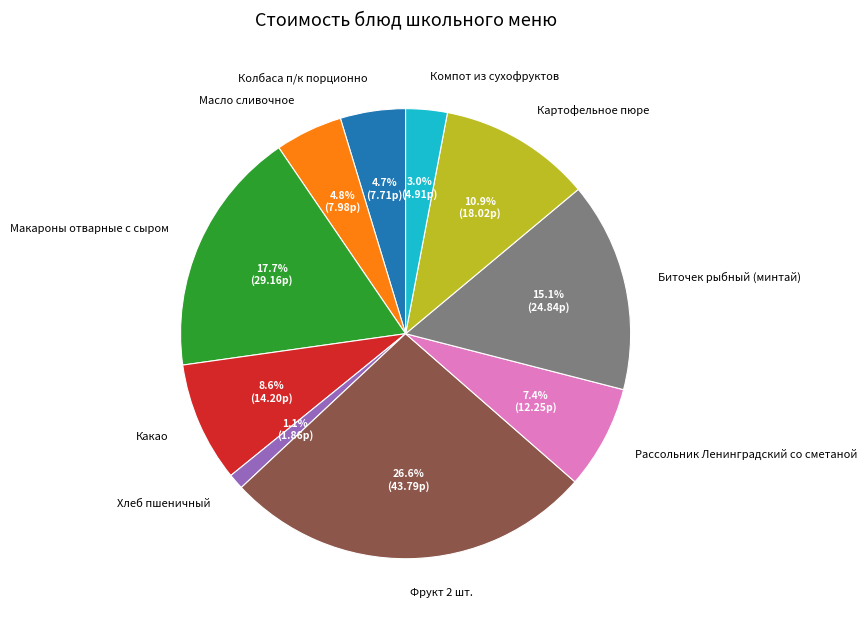

Which slice is the smallest?

Хлеб пшеничный